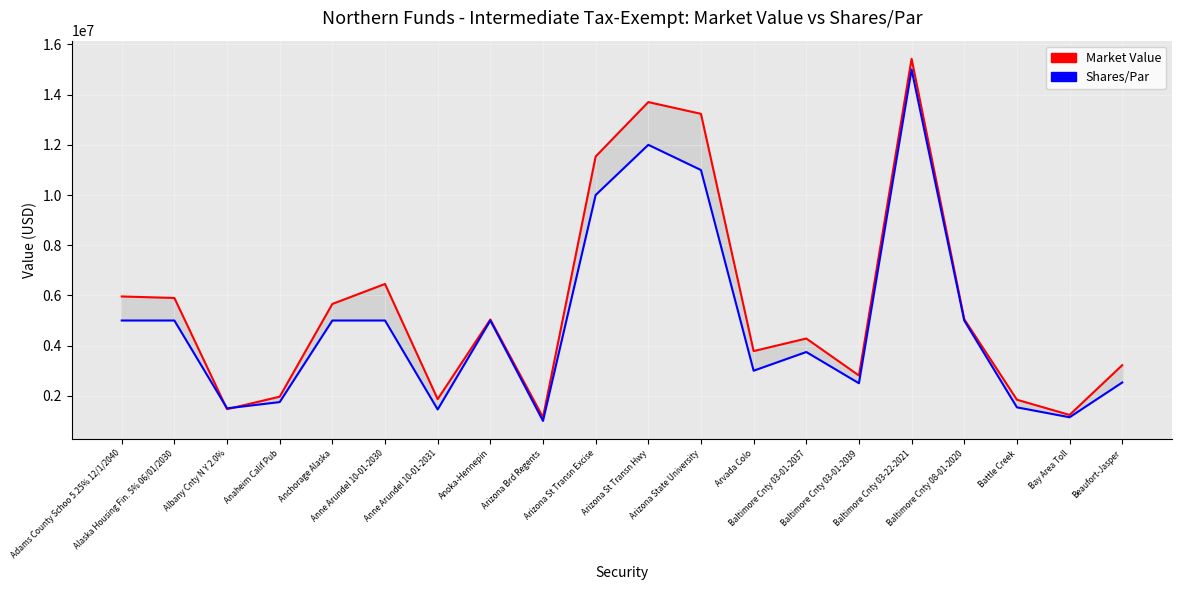

At Beaufort-Jasper, list the series in order from largest to smallest.

Market Value, Shares/Par